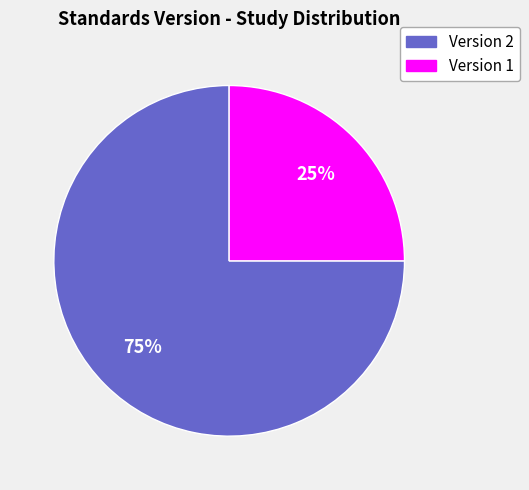

How many slices are in this pie chart?

2